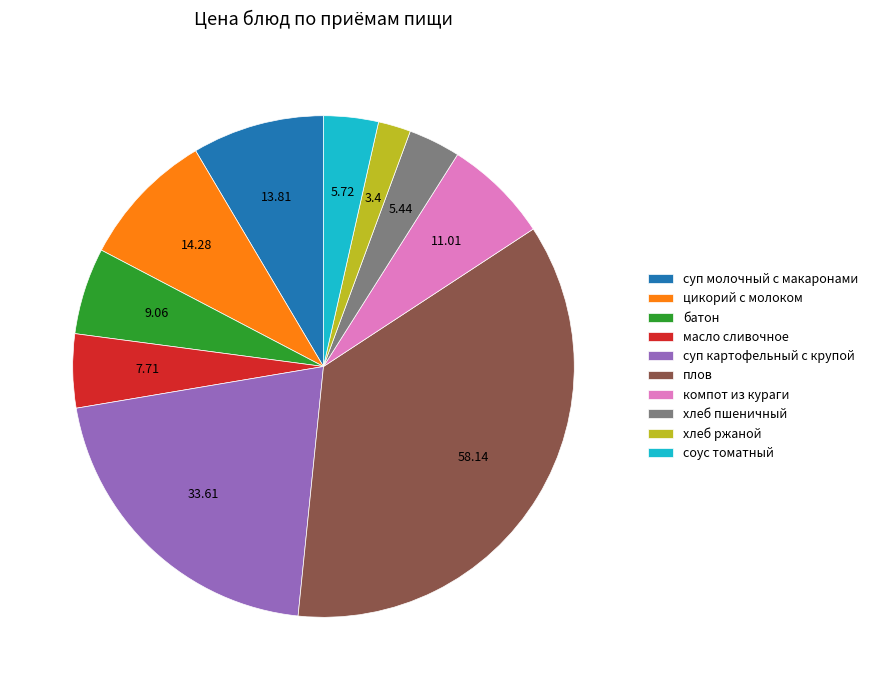

What is the ratio of the value at компот из кураги to the value at батон?

1.2